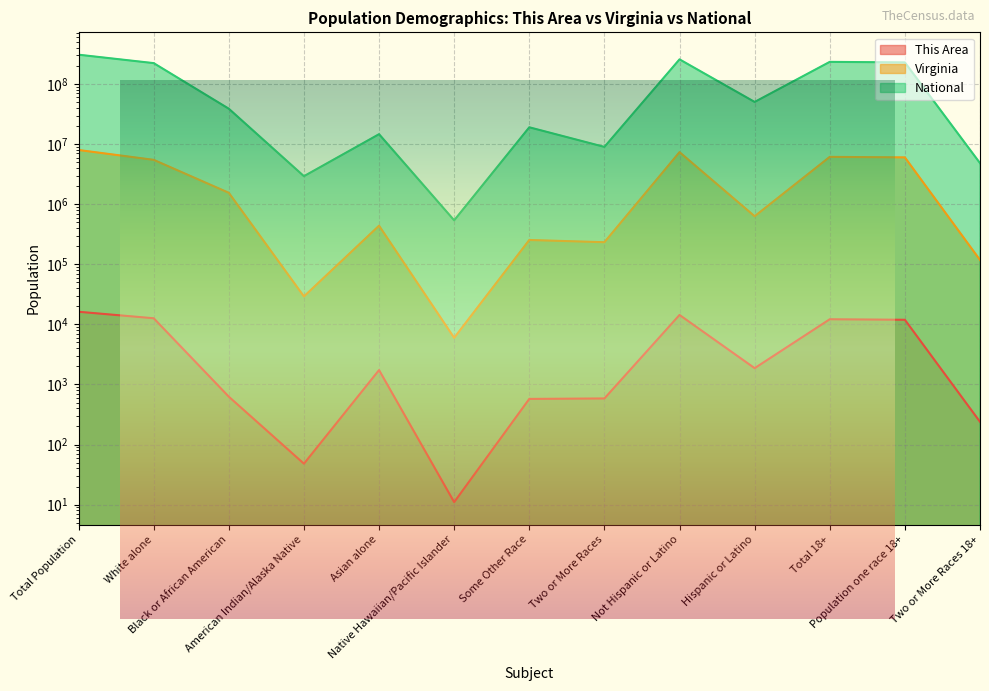

What are all the series names shown in the legend?

This Area, Virginia, National